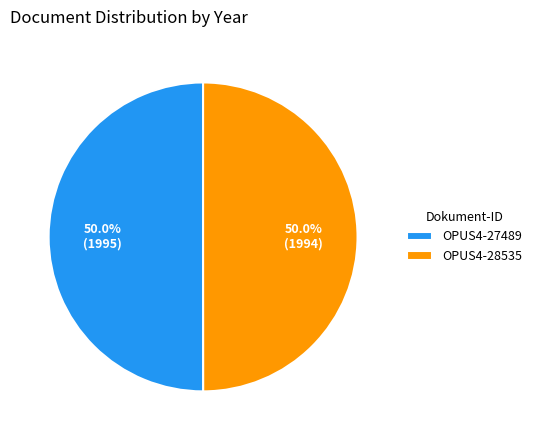

To the nearest percent, what percentage of the pie is OPUS4-28535?

50%